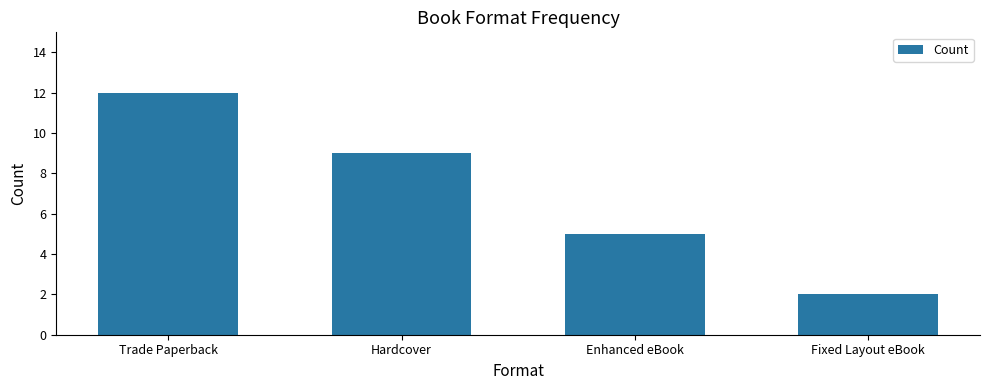

Does the chart contain any negative values?

No